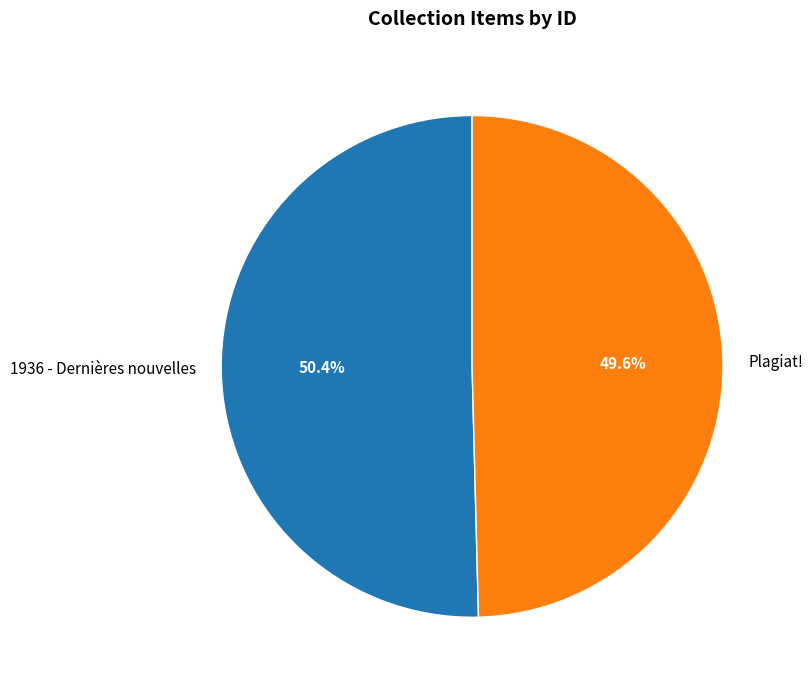

Is it true that 1936 - Dernières nouvelles is 36% of the pie?

False